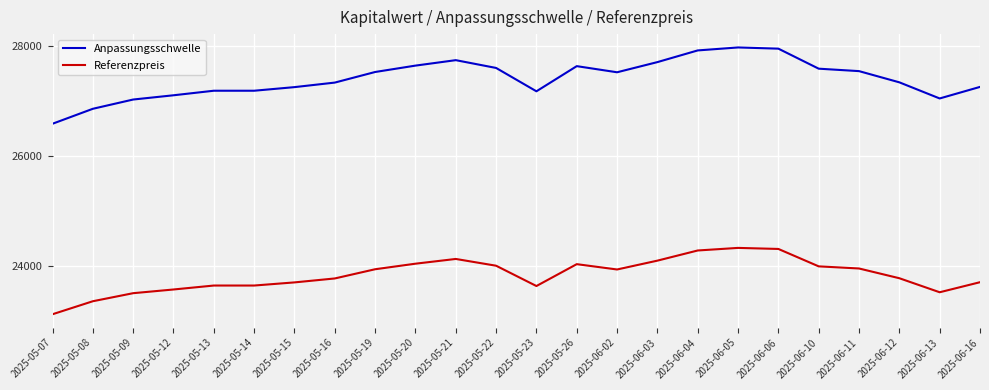

At 2025-06-11, list the series in order from largest to smallest.

Anpassungsschwelle, Referenzpreis